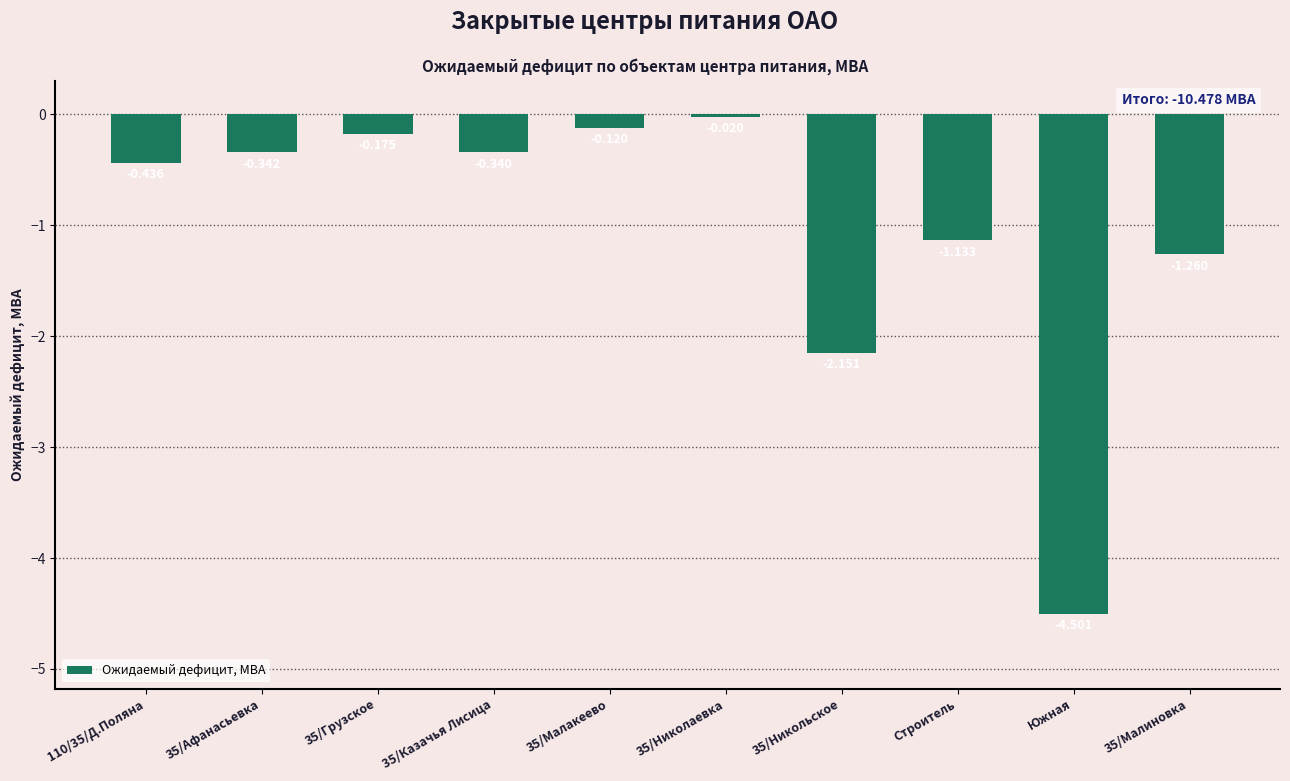

Rank the categories by value from lowest to highest.

Южная, 35/Никольское, 35/Малиновка, Строитель, 110/35/Д.Поляна, 35/Афанасьевка, 35/Казачья Лисица, 35/Грузское, 35/Малакеево, 35/Николаевка